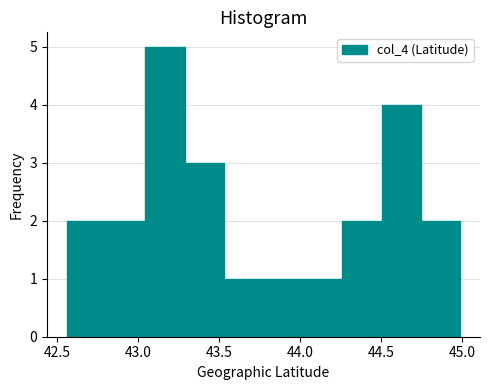

Over which range of the x-axis is the bar tallest?

43.05 to 43.30